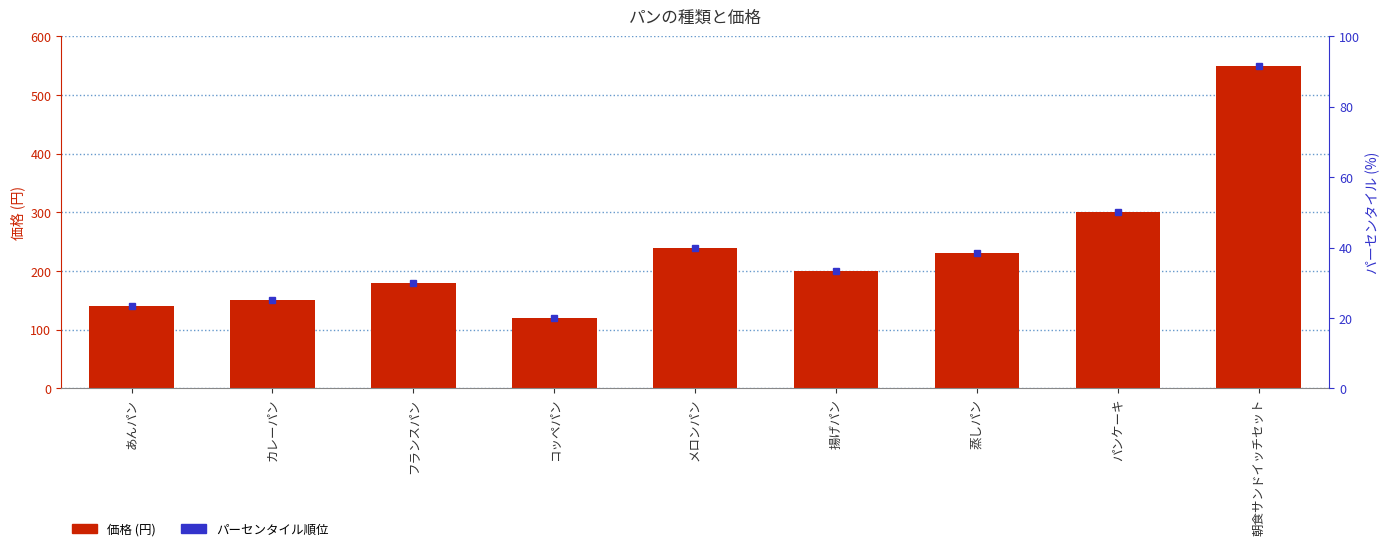

True or false: the data shows 312 at 蒸しパン.

False